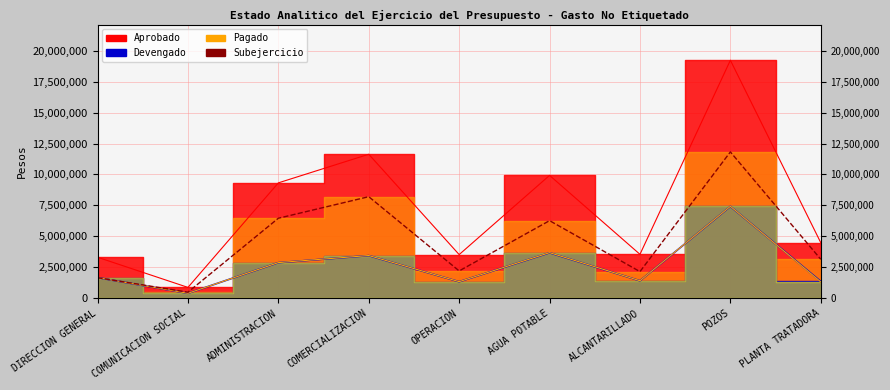

What is the greatest value displayed?

19233070.5